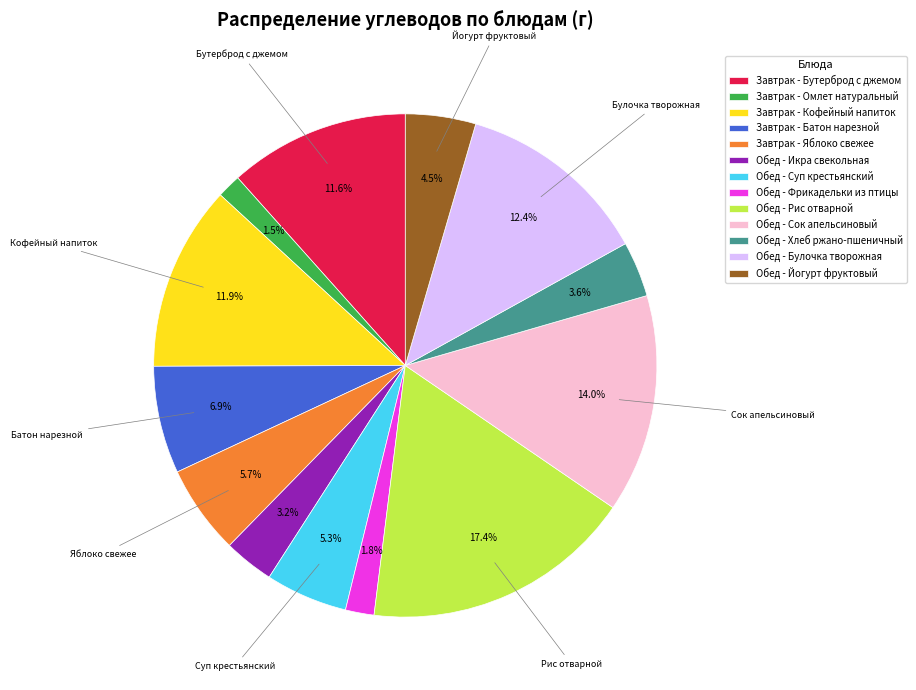

How many segments does this pie chart have?

13